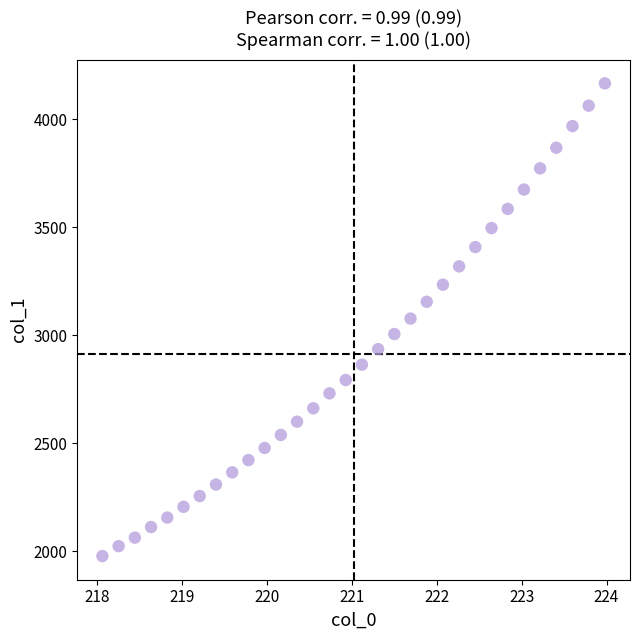

What is the range of X values (max minus min)?

5.9